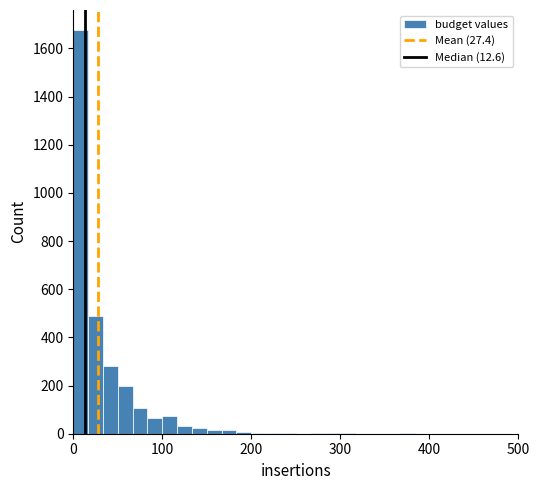

Around what value on the x-axis is the tallest bar? Give the approximate position of its centre, as read against the axis.

10